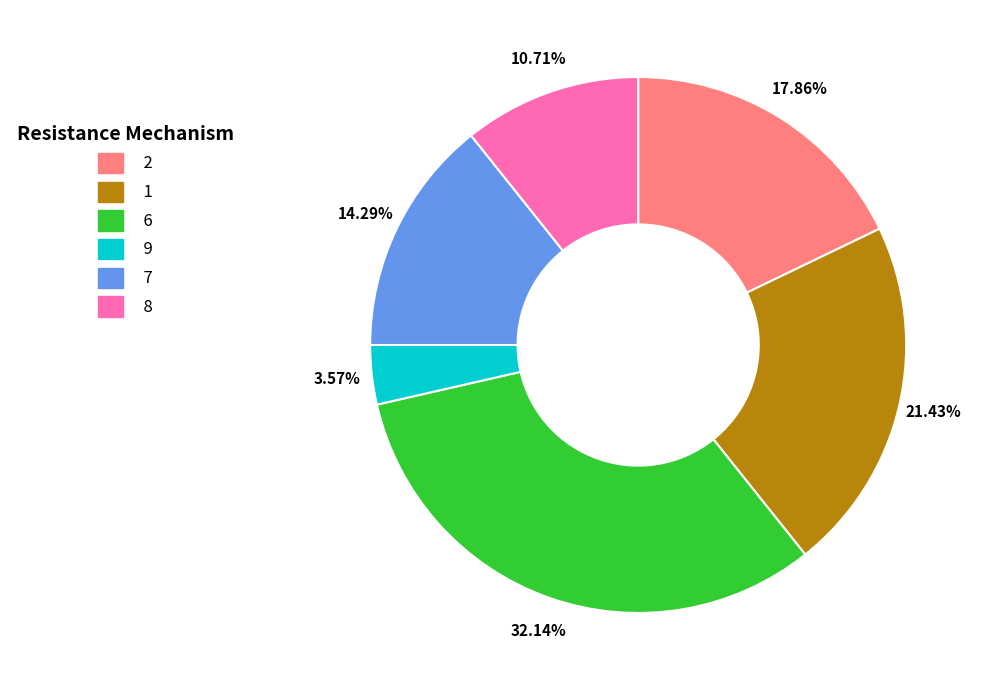

How many slices are in this pie chart?

6